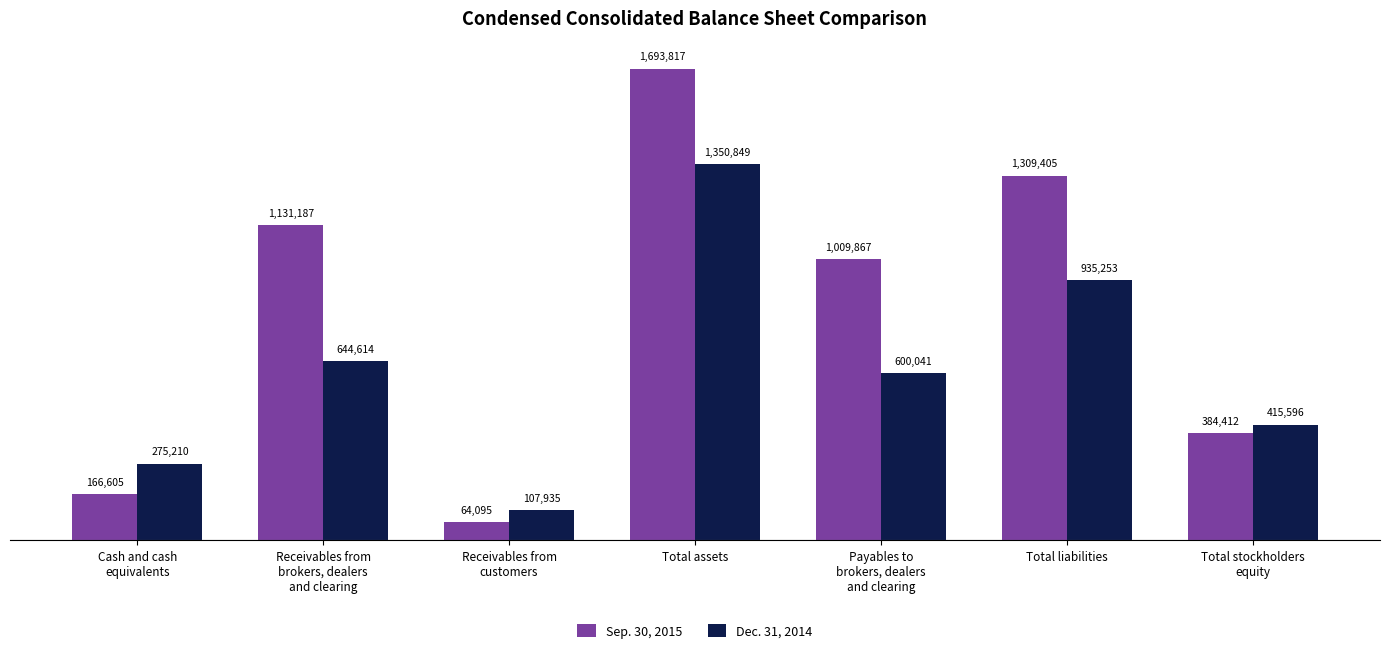

Is the value of Sep. 30, 2015 at Total liabilities greater than the value of Dec. 31, 2014 at Receivables from
brokers, dealers
and clearing?

Yes